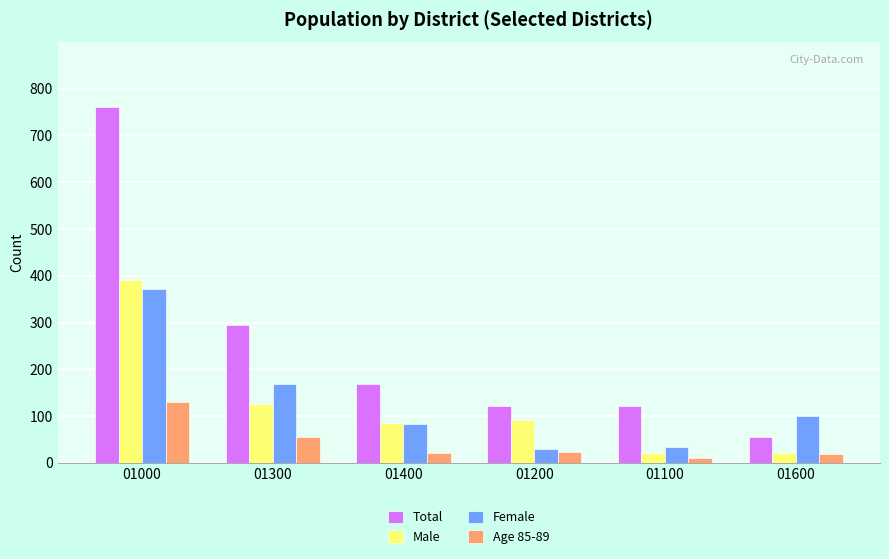

Are the bars horizontal?

No